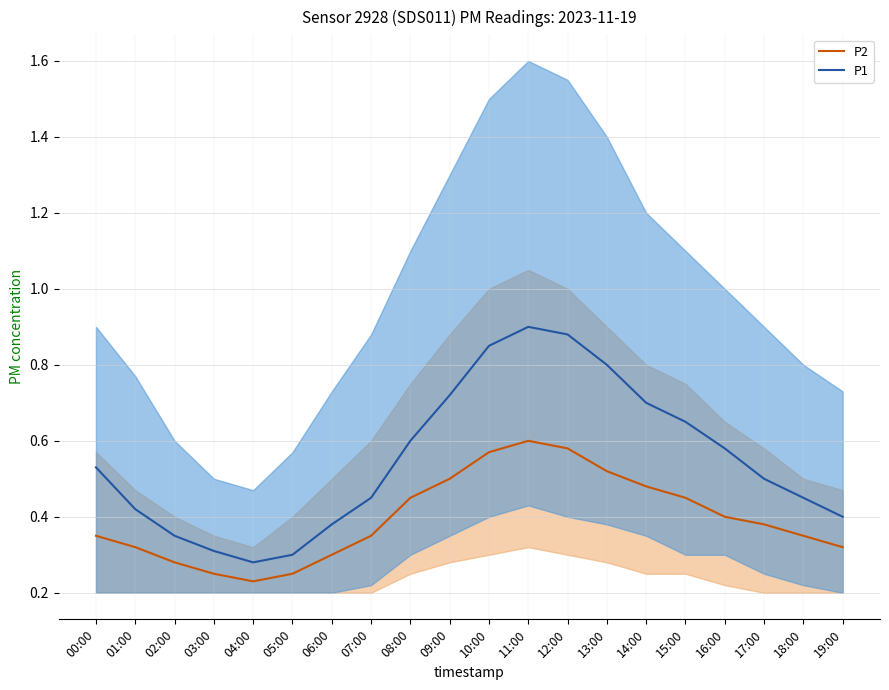

List the labels in order of P2 value, smallest first.

04:00, 03:00, 05:00, 02:00, 06:00, 01:00, 19:00, 00:00, 07:00, 18:00, 17:00, 16:00, 08:00, 15:00, 14:00, 09:00, 13:00, 10:00, 12:00, 11:00